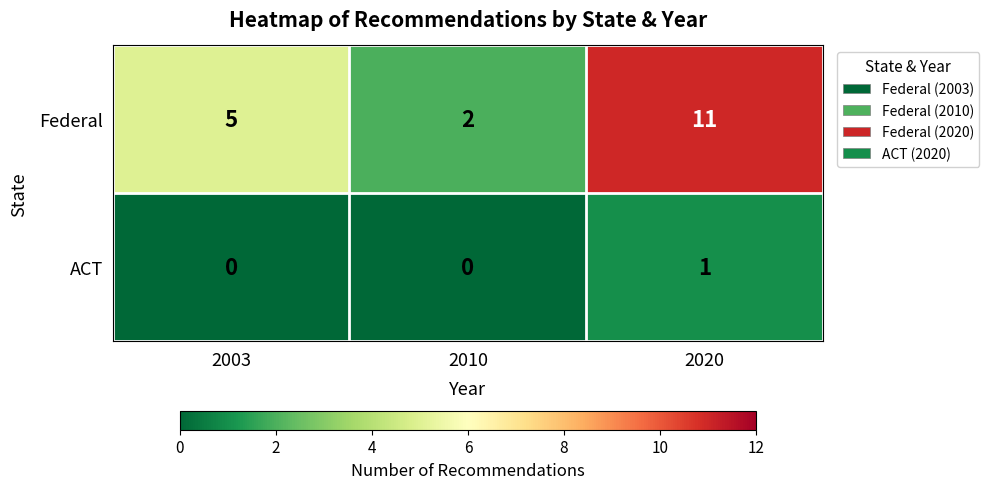

The value of ACT at 2020 is 2. True or false?

False